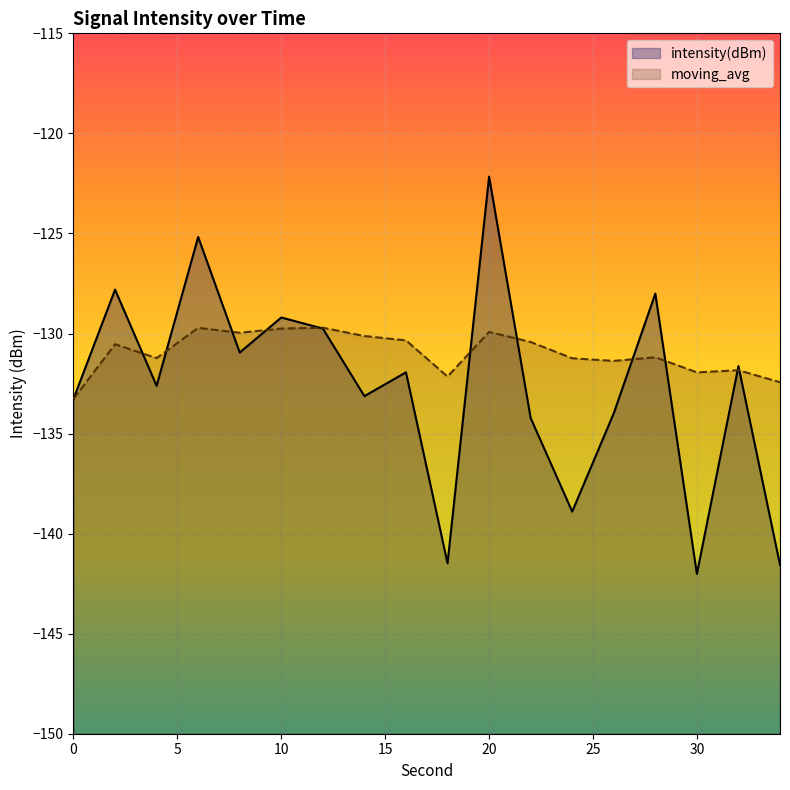

Is the value of intensity(dBm) at 10 greater than the value of moving_avg at 22?

Yes